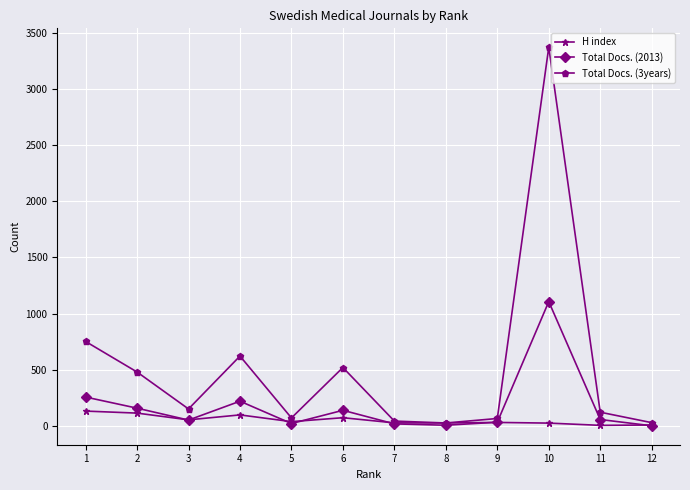

What is the difference between the highest and lowest values at 2?

366